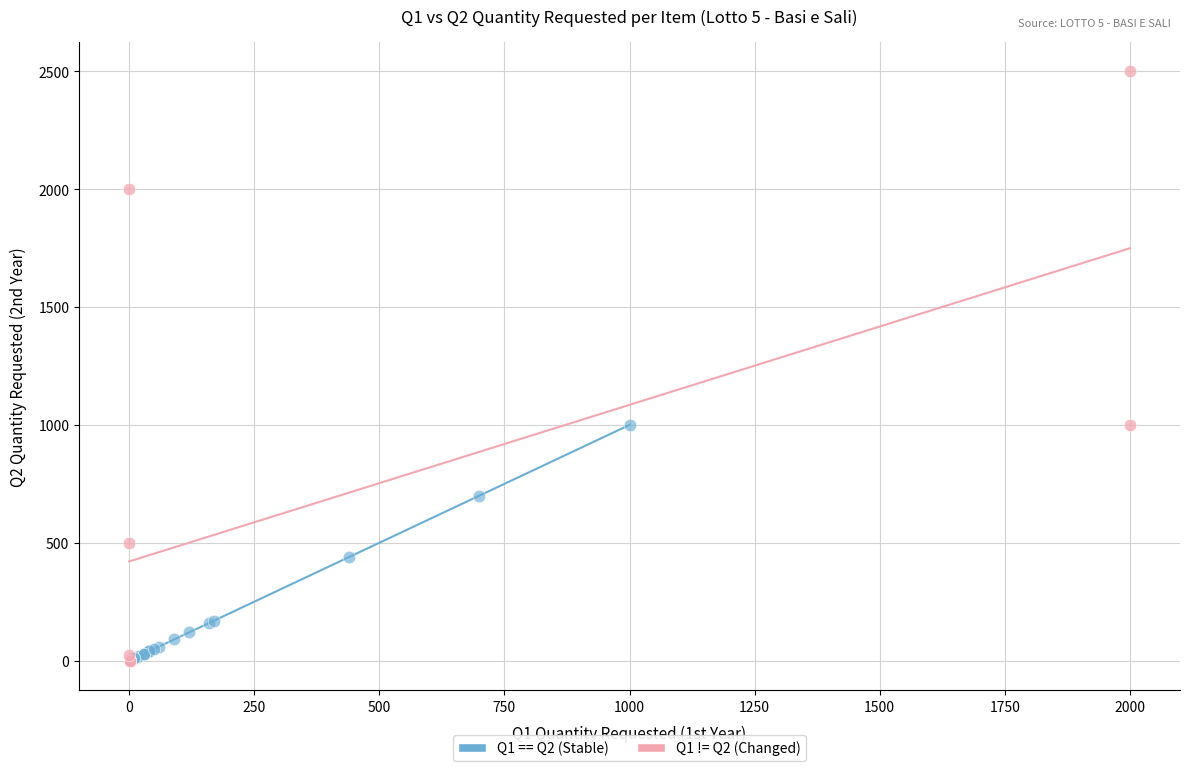

What are all the series names shown in the legend?

Q1 == Q2 (Stable), Q1 != Q2 (Changed)